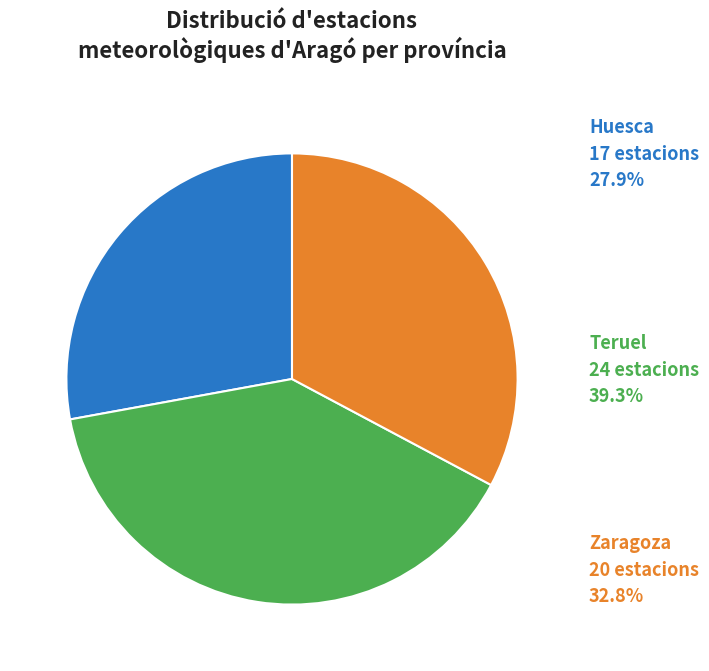

Is there a majority slice in this chart?

No